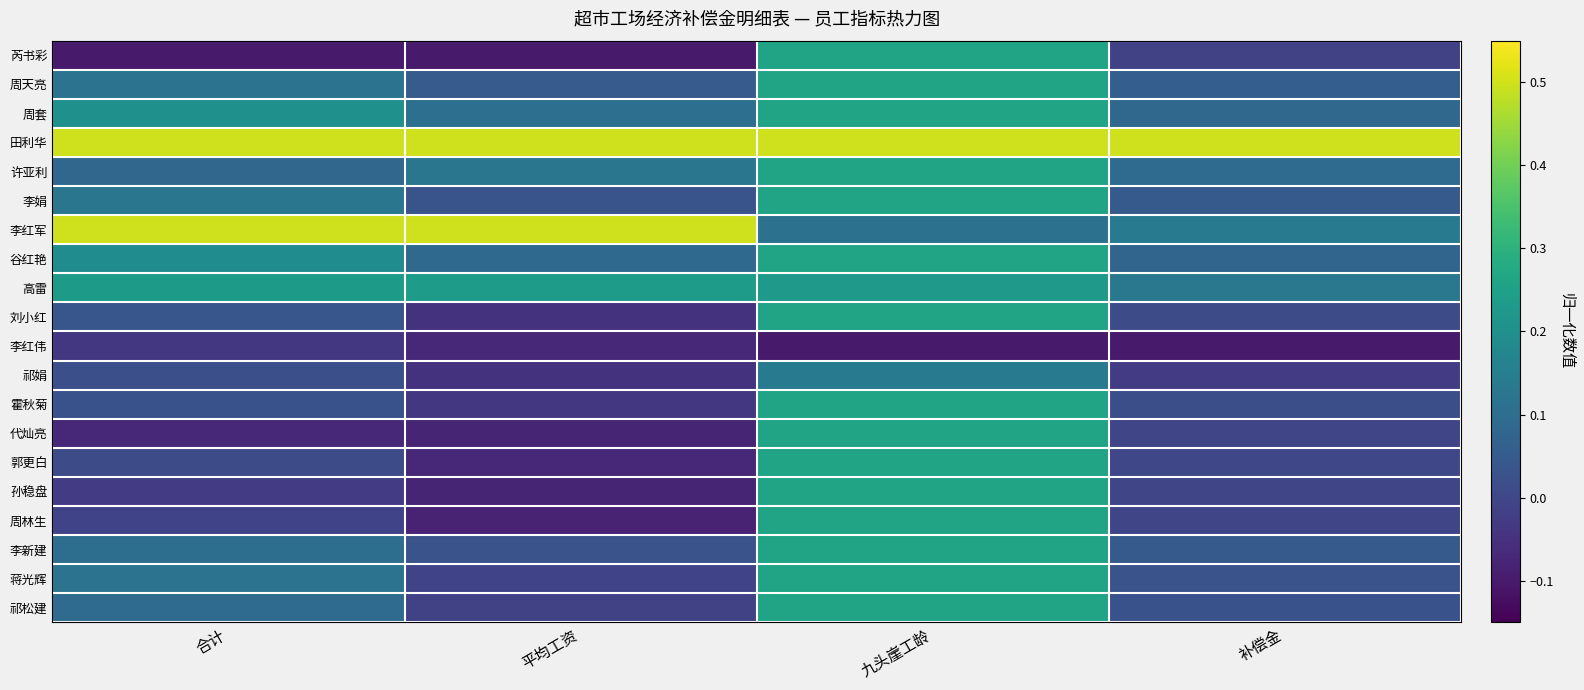

Reading right to left, transcribe all the data shown in this chart.

芮书彩: 补偿金=-0.0	九头崖工龄=0.3	平均工资=-0.1	合计=-0.1
周天亮: 补偿金=0.1	九头崖工龄=0.3	平均工资=0.1	合计=0.1
周套: 补偿金=0.1	九头崖工龄=0.3	平均工资=0.1	合计=0.2
田利华: 补偿金=0.5	九头崖工龄=0.5	平均工资=0.5	合计=0.5
许亚利: 补偿金=0.1	九头崖工龄=0.3	平均工资=0.1	合计=0.1
李娟: 补偿金=0.0	九头崖工龄=0.3	平均工资=0.0	合计=0.1
李红军: 补偿金=0.1	九头崖工龄=0.1	平均工资=0.5	合计=0.5
谷红艳: 补偿金=0.1	九头崖工龄=0.3	平均工资=0.1	合计=0.2
高雷: 补偿金=0.1	九头崖工龄=0.2	平均工资=0.2	合计=0.2
刘小红: 补偿金=0.0	九头崖工龄=0.3	平均工资=-0.0	合计=0.0
李红伟: 补偿金=-0.1	九头崖工龄=-0.1	平均工资=-0.1	合计=-0.0
祁娟: 补偿金=-0.0	九头崖工龄=0.1	平均工资=-0.0	合计=0.0
霍秋菊: 补偿金=0.0	九头崖工龄=0.3	平均工资=-0.0	合计=0.0
代灿亮: 补偿金=-0.0	九头崖工龄=0.3	平均工资=-0.1	合计=-0.1
郭更白: 补偿金=-0.0	九头崖工龄=0.3	平均工资=-0.1	合计=0.0
孙稳盘: 补偿金=-0.0	九头崖工龄=0.3	平均工资=-0.1	合计=-0.0
周林生: 补偿金=-0.0	九头崖工龄=0.3	平均工资=-0.1	合计=-0.0
李新建: 补偿金=0.0	九头崖工龄=0.3	平均工资=0.0	合计=0.1
蒋光辉: 补偿金=0.0	九头崖工龄=0.3	平均工资=-0.0	合计=0.1
祁松建: 补偿金=0.0	九头崖工龄=0.3	平均工资=-0.0	合计=0.1